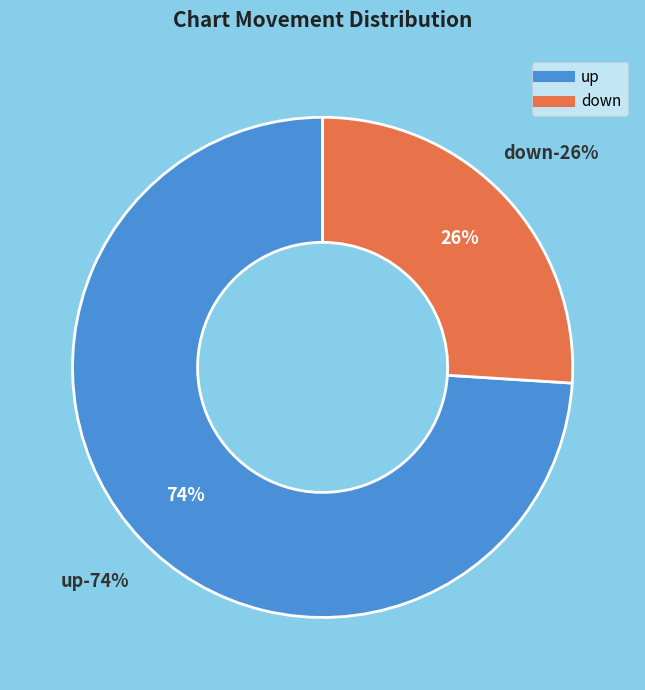

What is the largest slice in the pie chart?

up